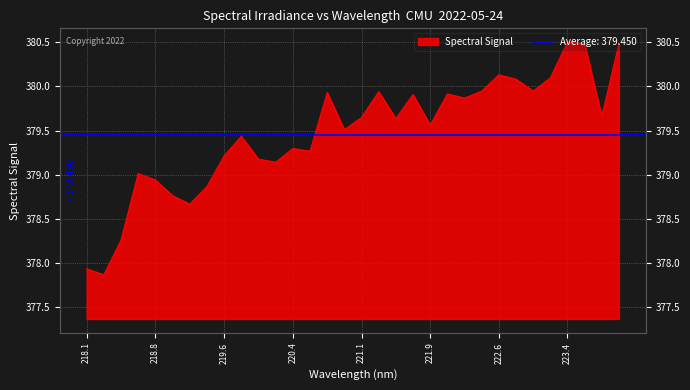

How many lines are shown in the chart?

1